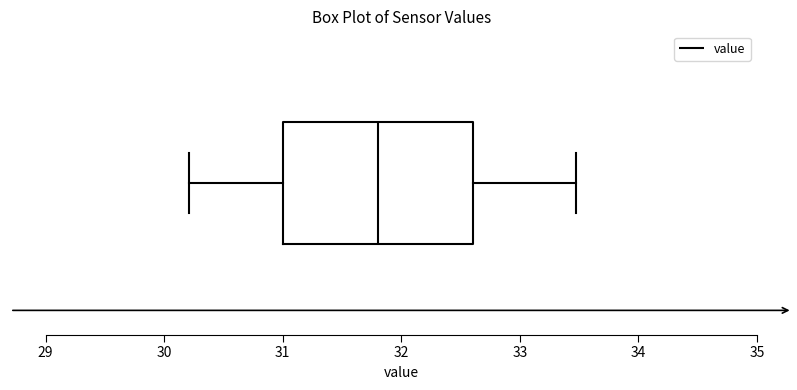

Read this box plot against the x-axis: the position of the median line, the range covered by the box, and the ends of both whiskers. The values are not printed on the chart, so give them approximately, as read against the axis.

median 31.8, box 31.0 to 32.6, whiskers 30.2 to 33.5